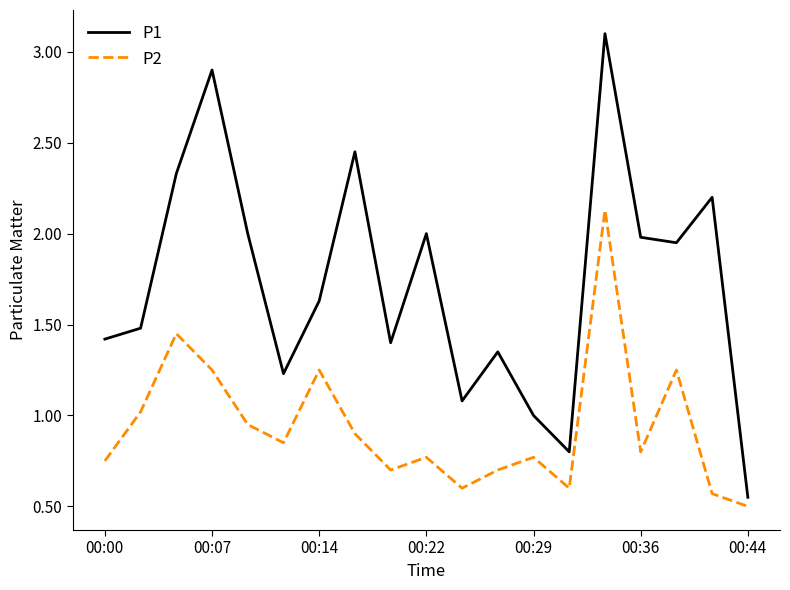

True or false: P1 and P2 intersect in this chart.

False